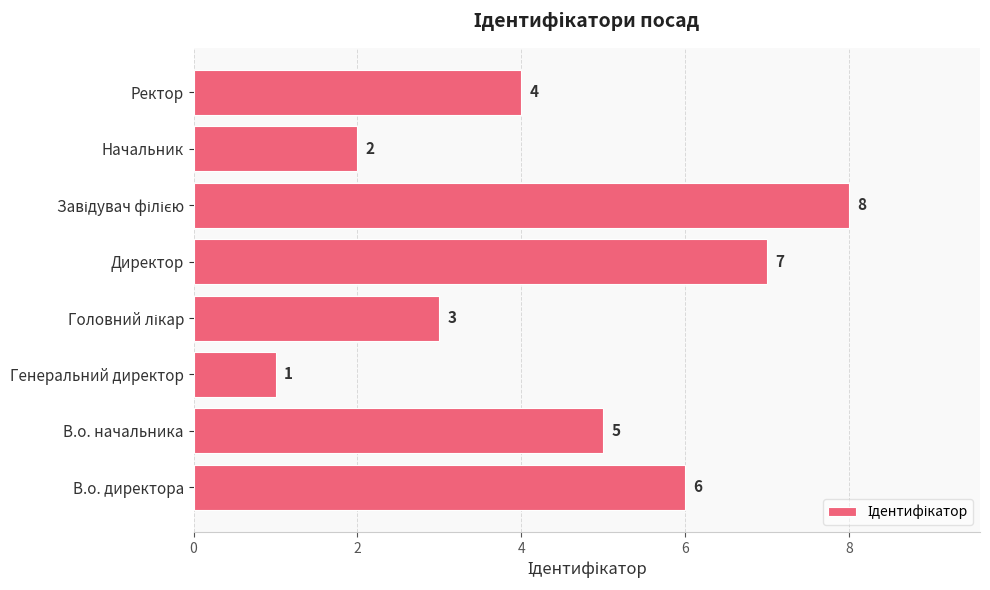

What is the sum of all values?

36